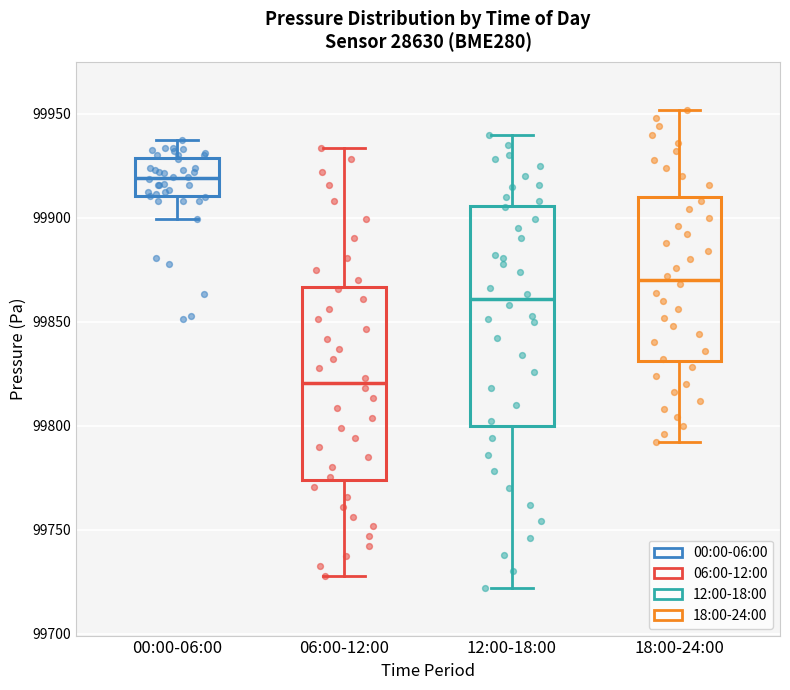

Reading left to right, transcribe this box plot: for each box, give where its median line is, the range the box spans, and where its two whiskers end, as read against the y-axis. The values are not printed on the chart, so give them approximately, as read against the axis.

00:00-06:00: median 99920, box 99910 to 99930, whiskers 99900 to 99935
06:00-12:00: median 99820, box 99775 to 99865, whiskers 99730 to 99935
12:00-18:00: median 99860, box 99800 to 99905, whiskers 99720 to 99940
18:00-24:00: median 99870, box 99830 to 99910, whiskers 99790 to 99950